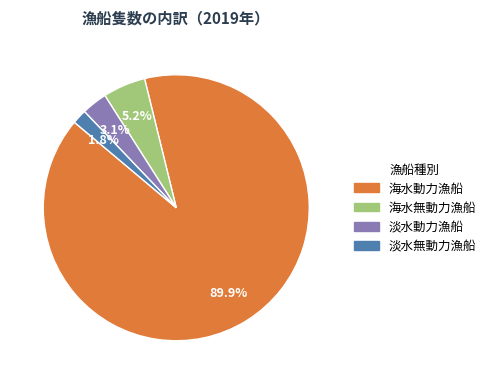

Is there a majority slice in this chart?

Yes